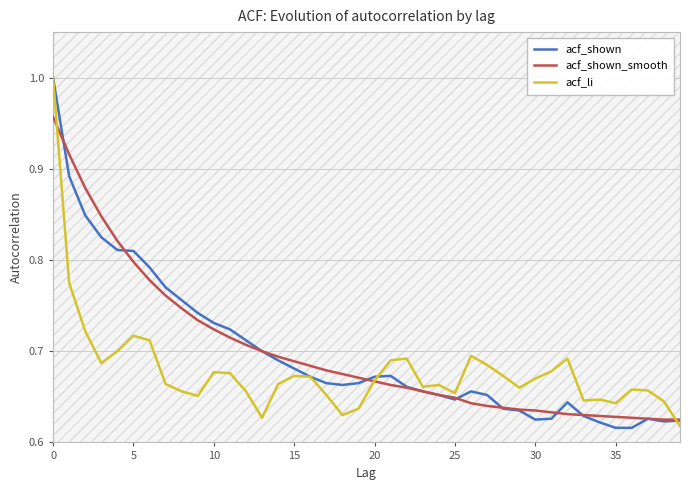

Count the number of data series in this chart.

3